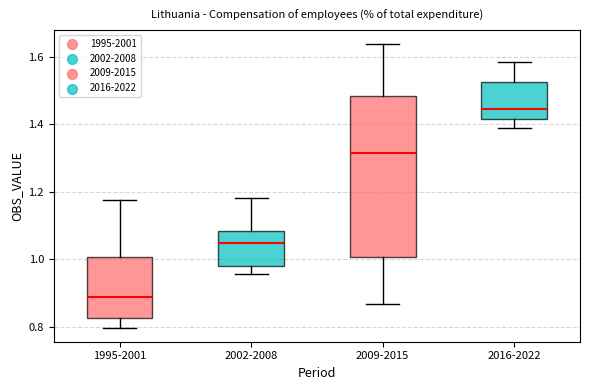

Which box has the lowest median line?

1995-2001